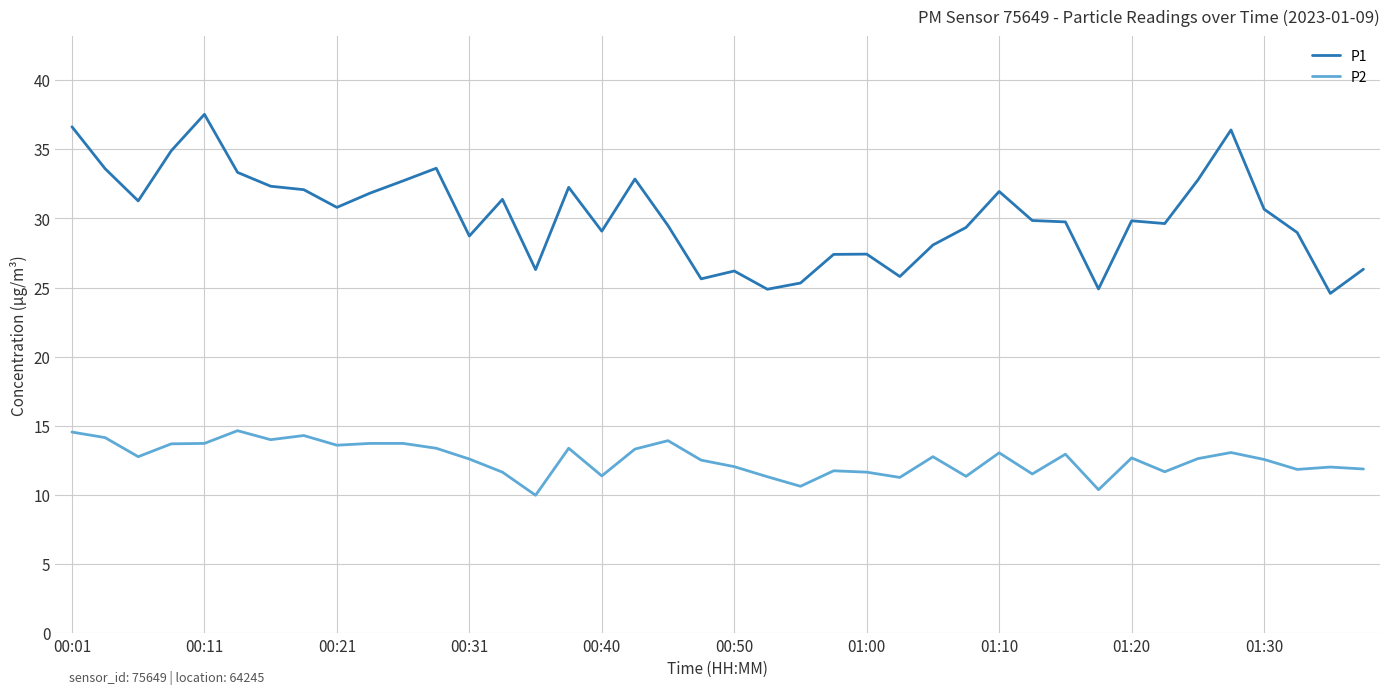

True or false: P1 and P2 cross at least once.

False